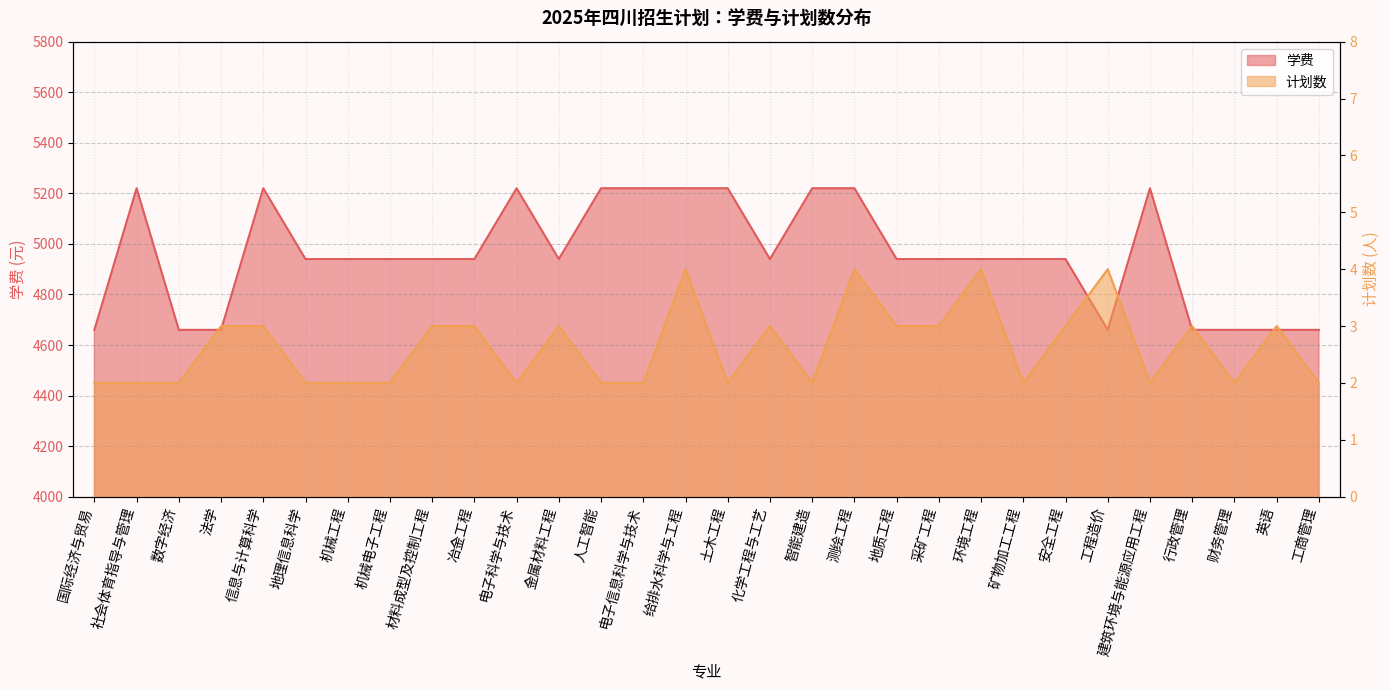

True or false: 计划数 has more than 0 interior local peaks.

True